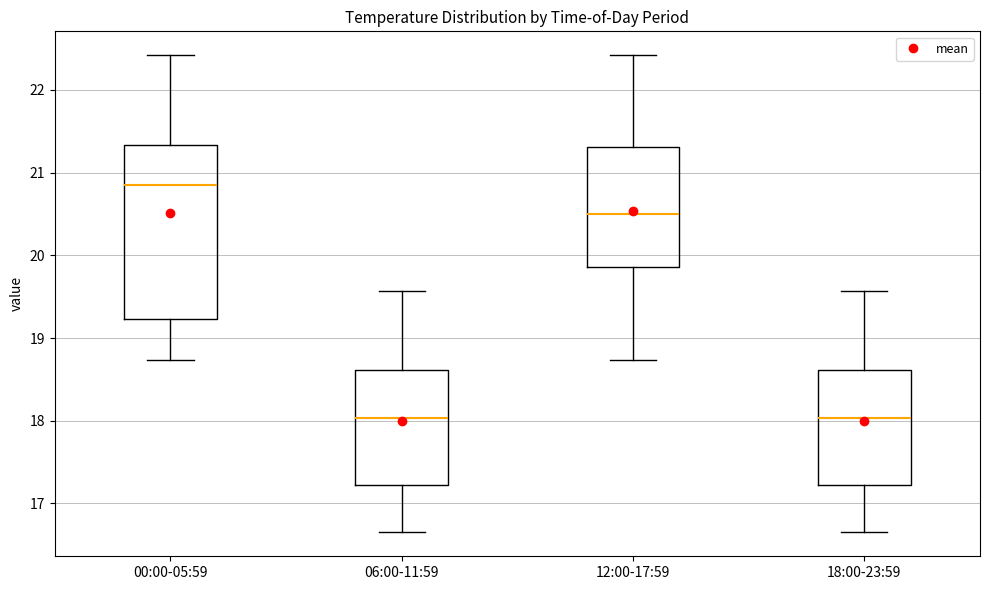

Where is the upper edge of the box for 06:00-11:59 on the y-axis? The values are not printed on the chart, so give them approximately, as read against the axis.

18.6